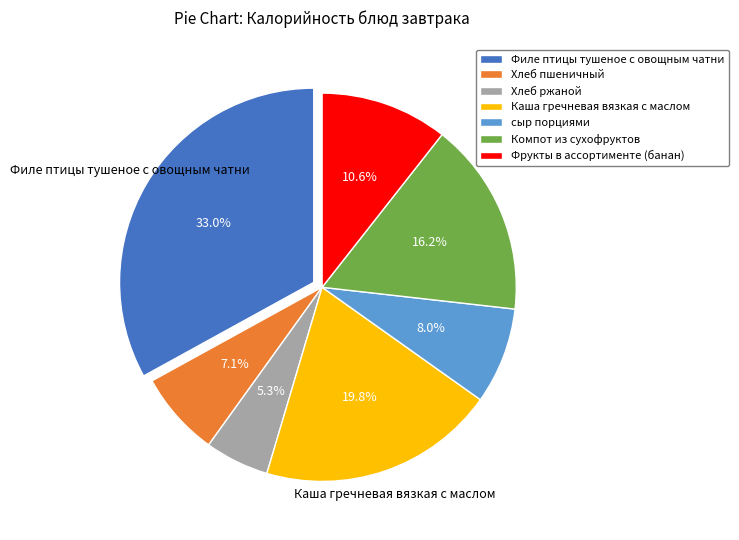

Is there any slice that represents more than half of the pie?

No